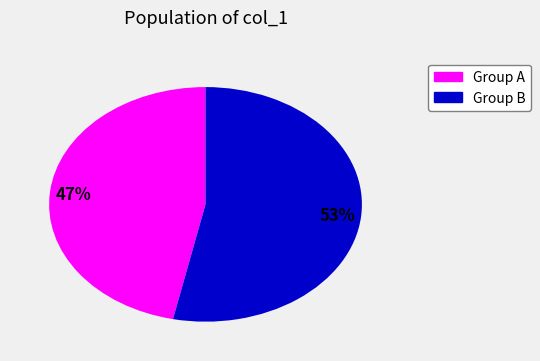

Between Group B and Group A, which is larger?

Group B